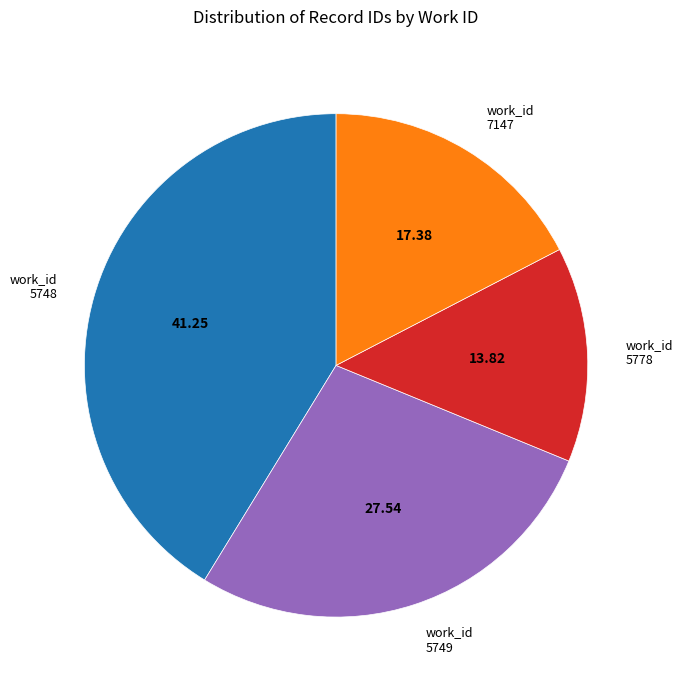

Which has a higher value, 7147 or 5749?

5749